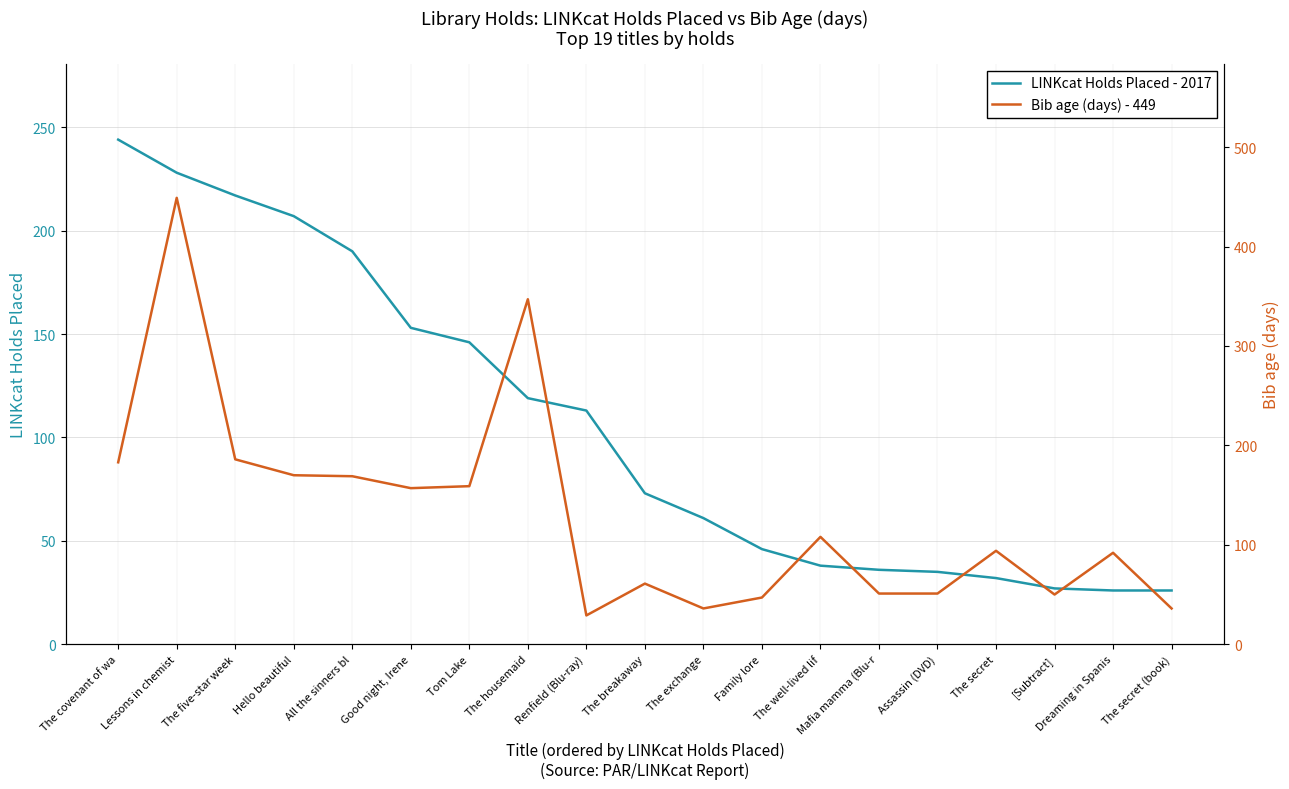

True or false: LINKcat Holds Placed - 2017 has more than 0 points higher than both neighbors.

False